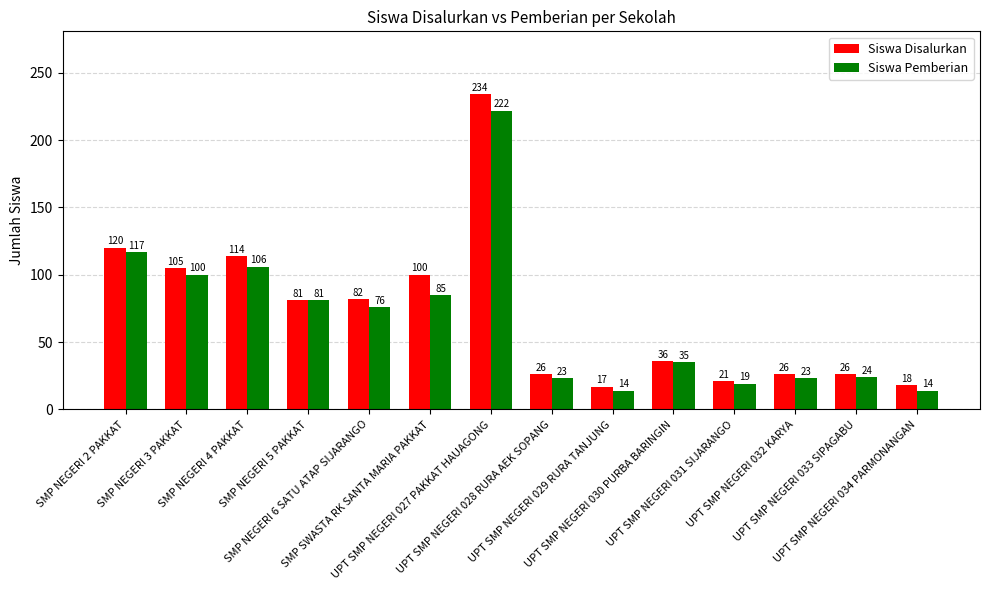

Which series changed the most between SMP NEGERI 2 PAKKAT and UPT SMP NEGERI 030 PURBA BARINGIN?

Siswa Disalurkan